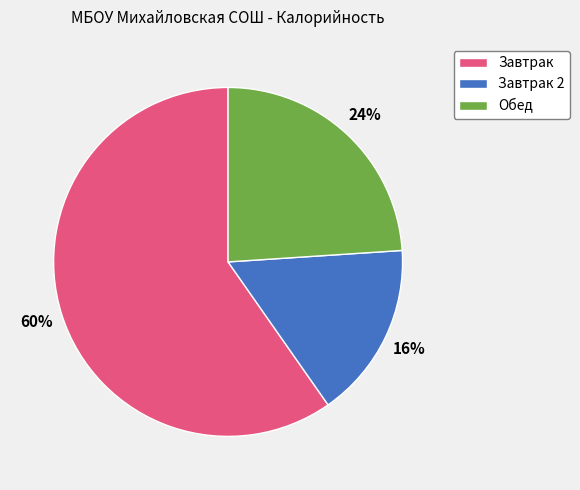

What percentage is the Завтрак 2 slice, to the nearest percent?

16%